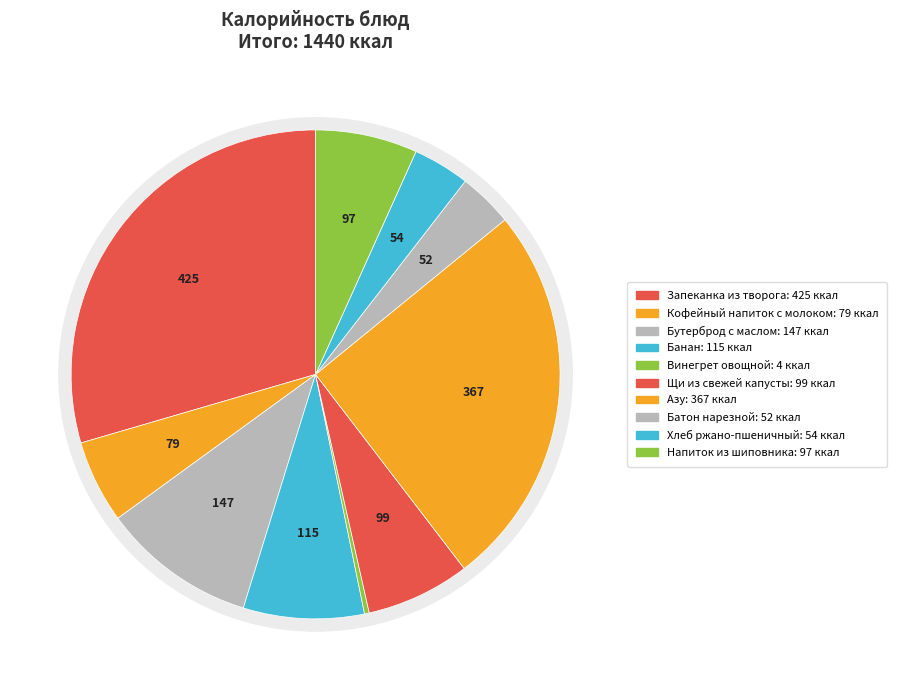

What is the largest slice in the pie chart?

Запеканка из творога